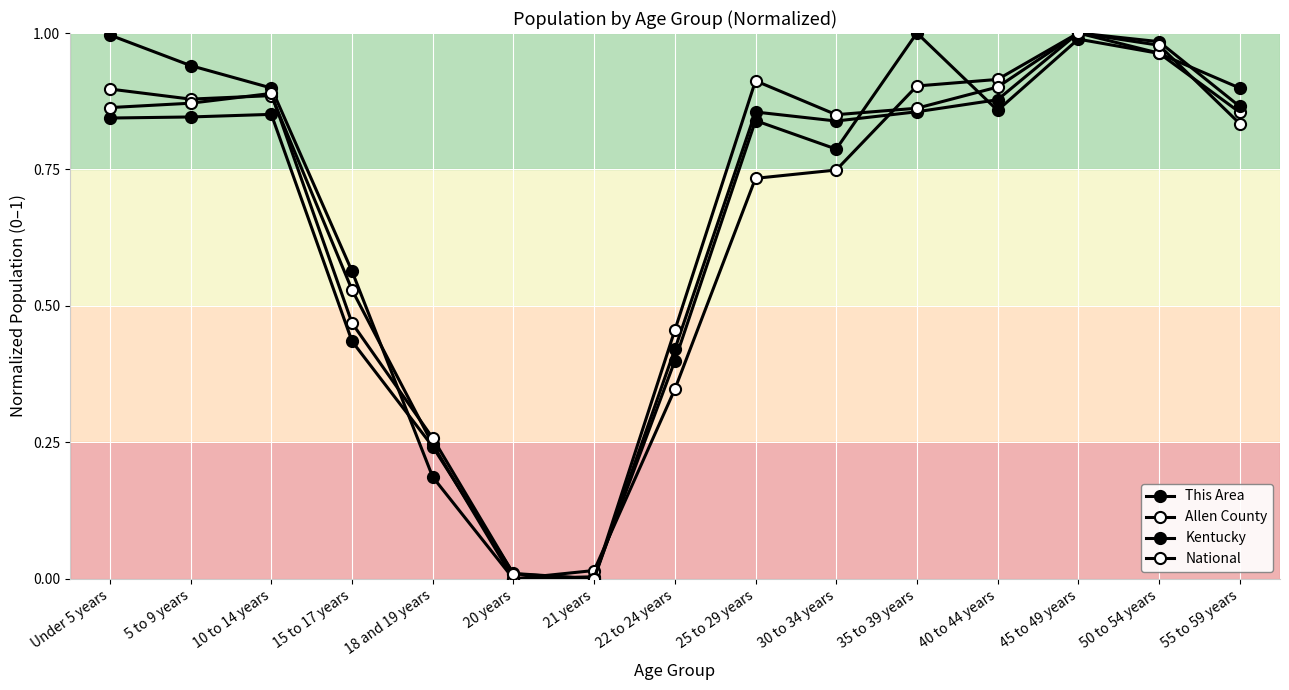

What is the sum of the This Area values at 45 to 49 years and 40 to 44 years?

1.8